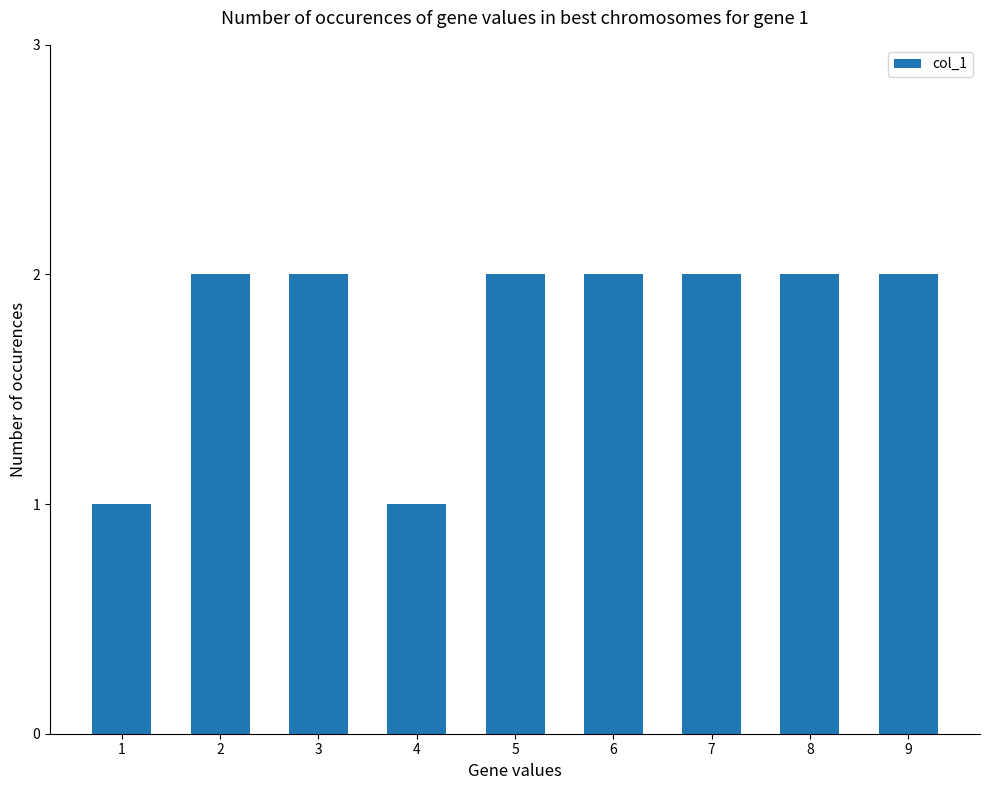

How many bars are there in total?

9